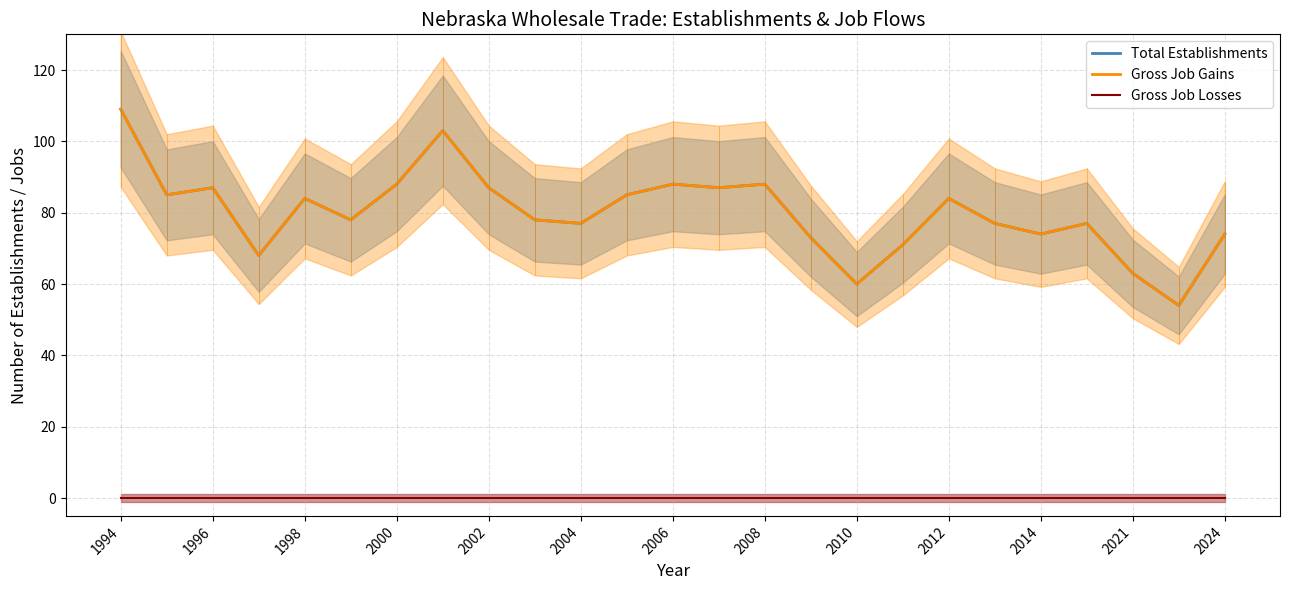

What is the total value across all series at 23?

108